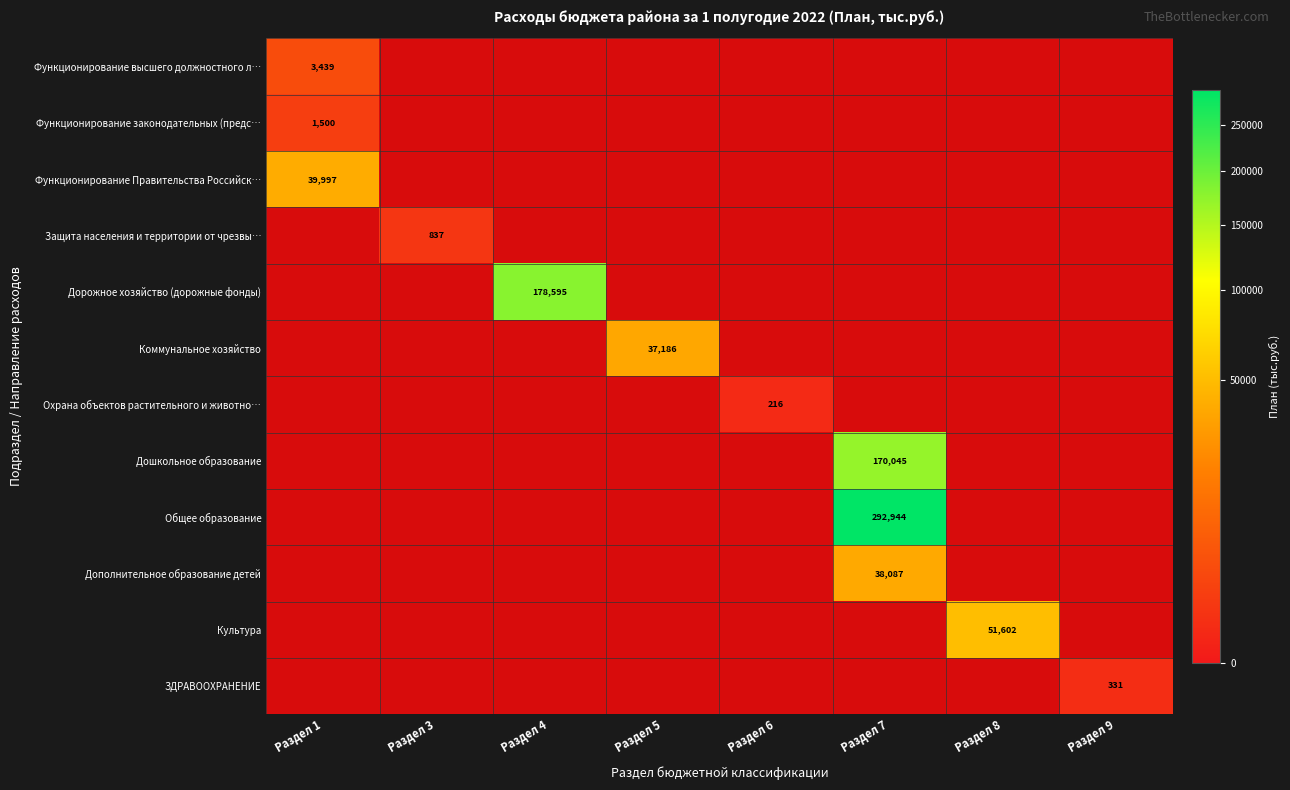

How many positive values does the Дополнительное образование детей series have?

1